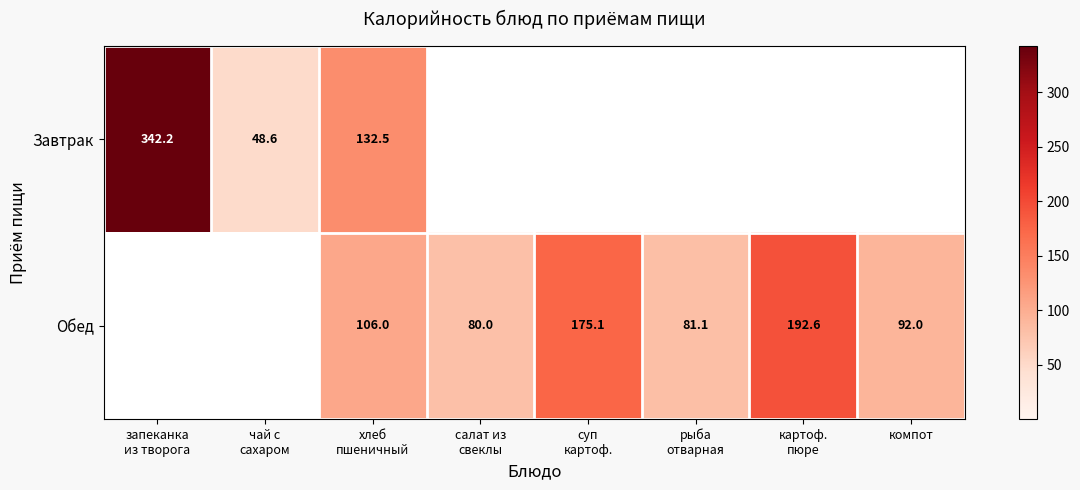

Is the value of Обед at суп картоф. greater than the value of Завтрак at хлеб пшеничный?

Yes